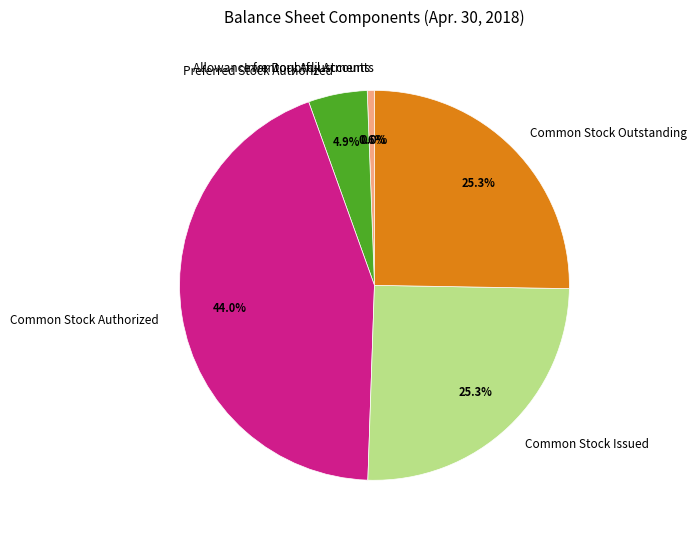

Approximately how many times larger is the value at Common Stock Authorized compared to Common Stock Issued?

1.7